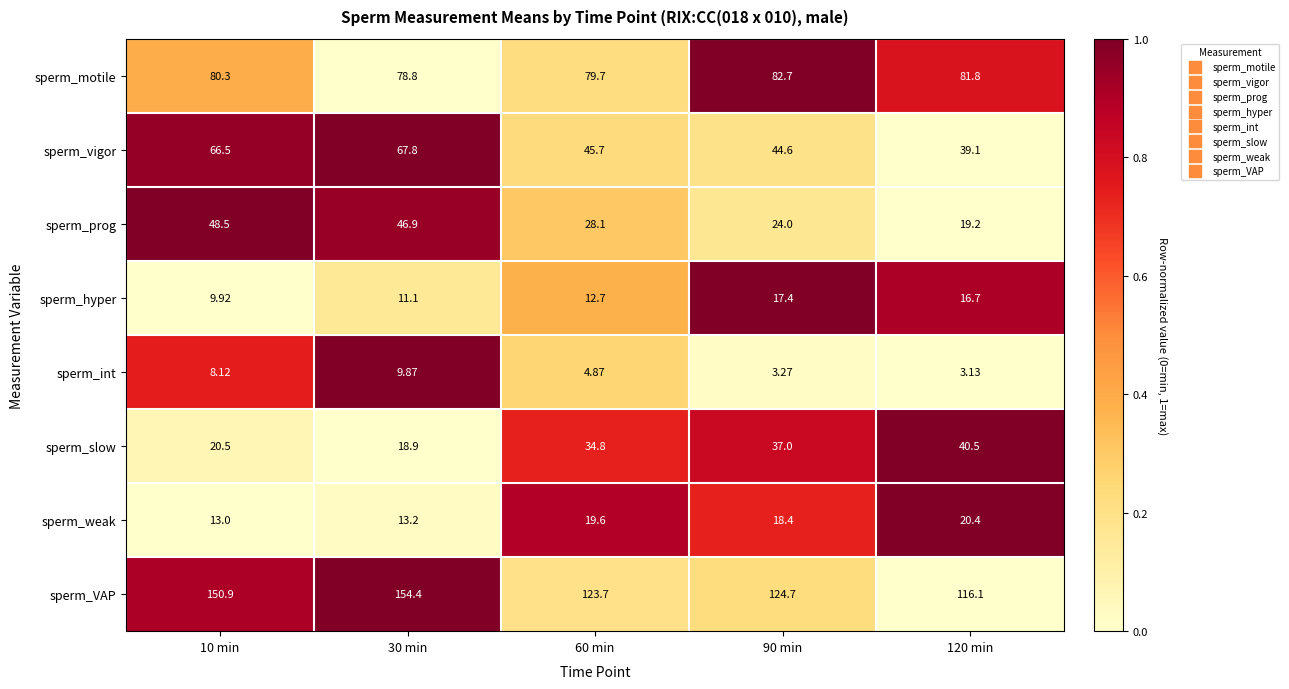

Which series has the largest total across all categories?

sperm_VAP